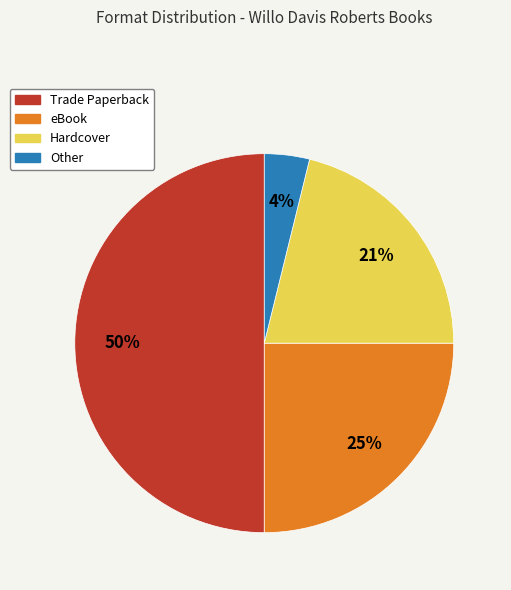

Do eBook and Hardcover together represent more than half of the pie?

No